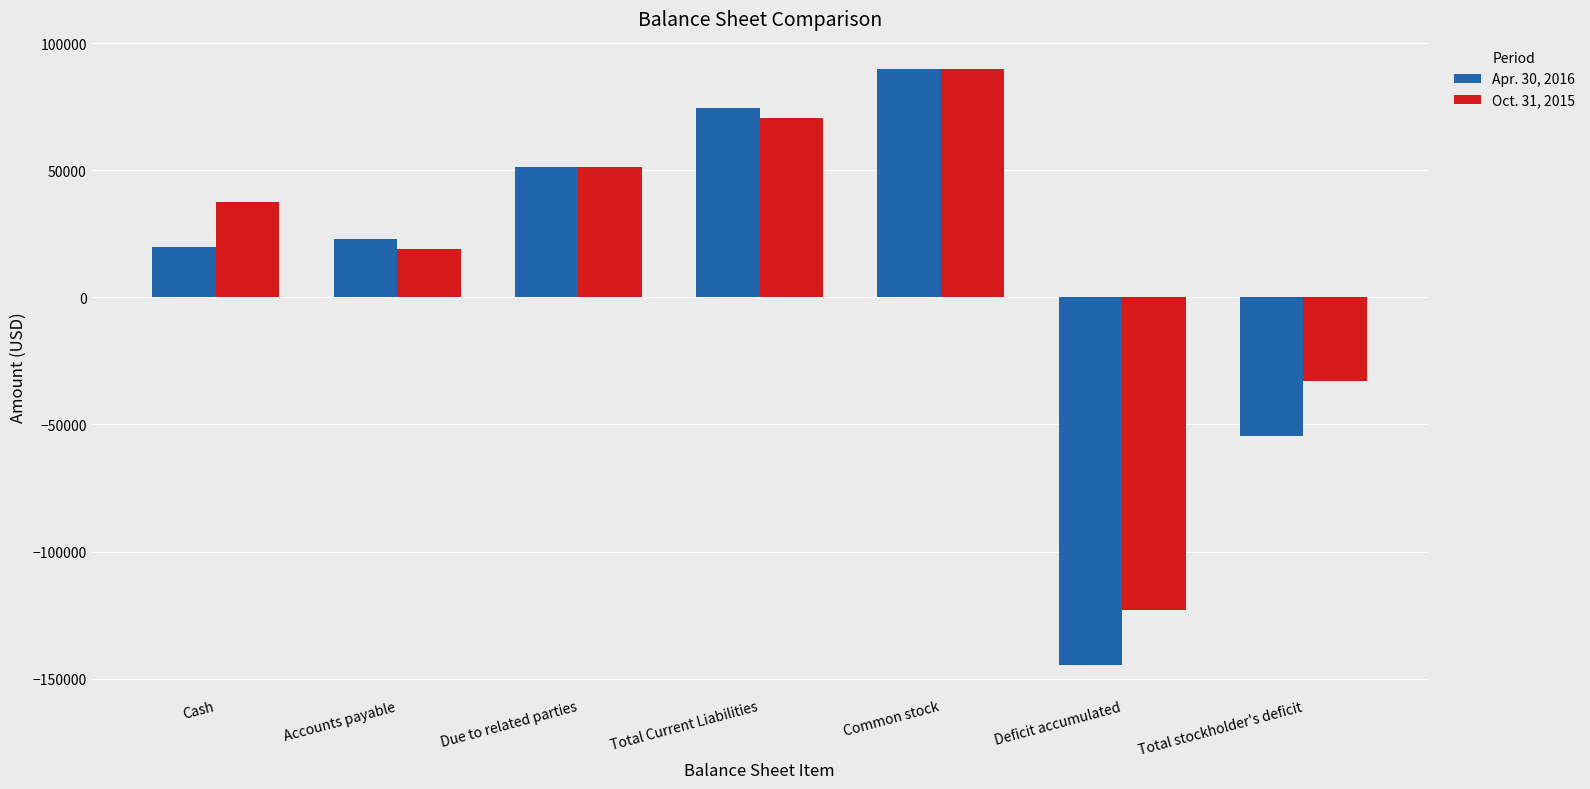

How many distinct data groups are displayed?

2